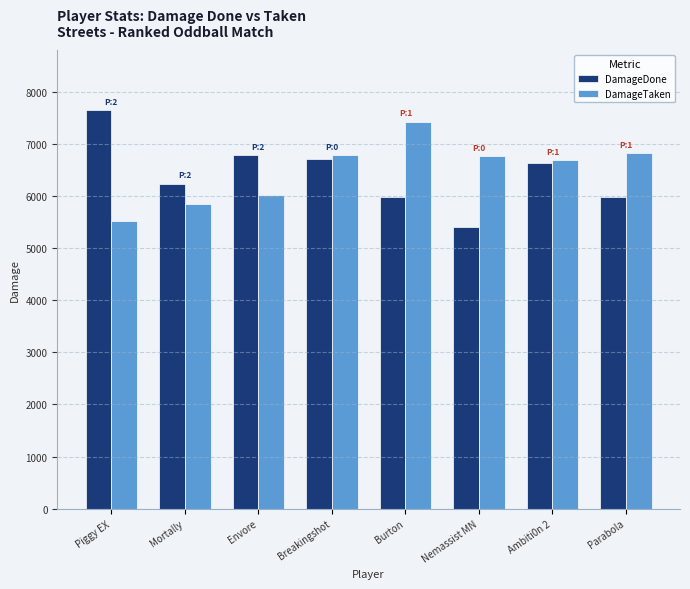

True or false: DamageTaken has a value of 7247 at Piggy EX.

False